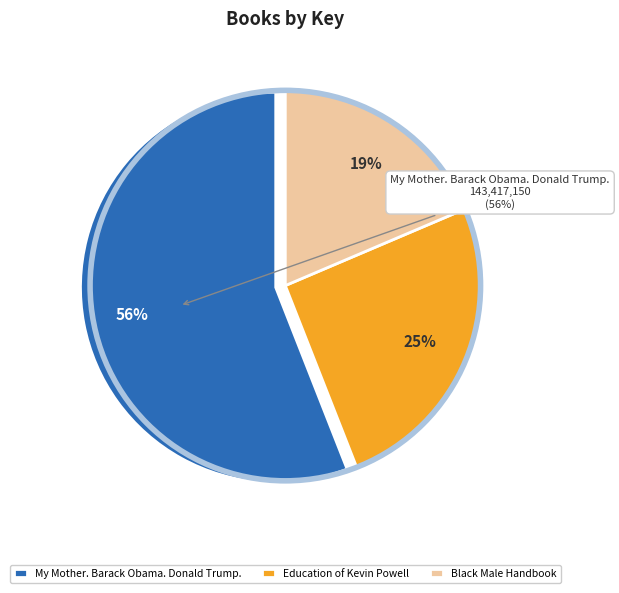

Is it true that Black Male Handbook is 9% of the pie?

False